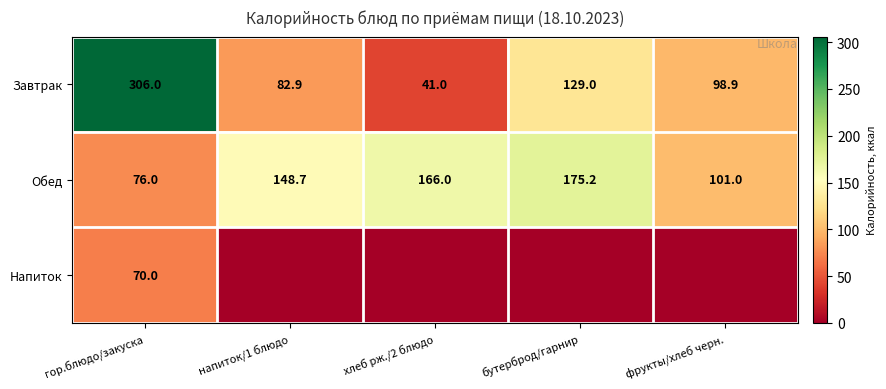

Is the value of Обед at фрукты/хлеб черн. greater than the value of Завтрак at напиток/1 блюдо?

Yes